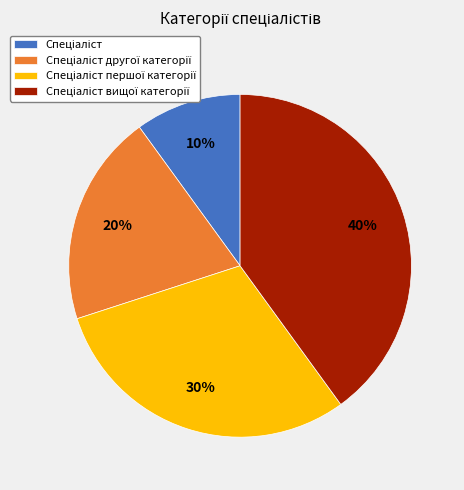

Count the number of slices in the pie.

4